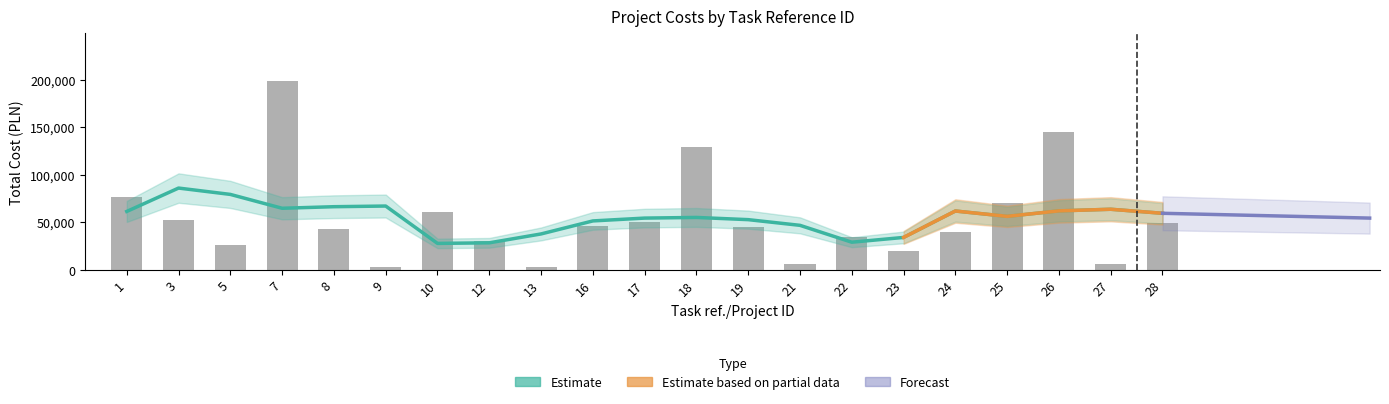

What is the average value?

53947.6